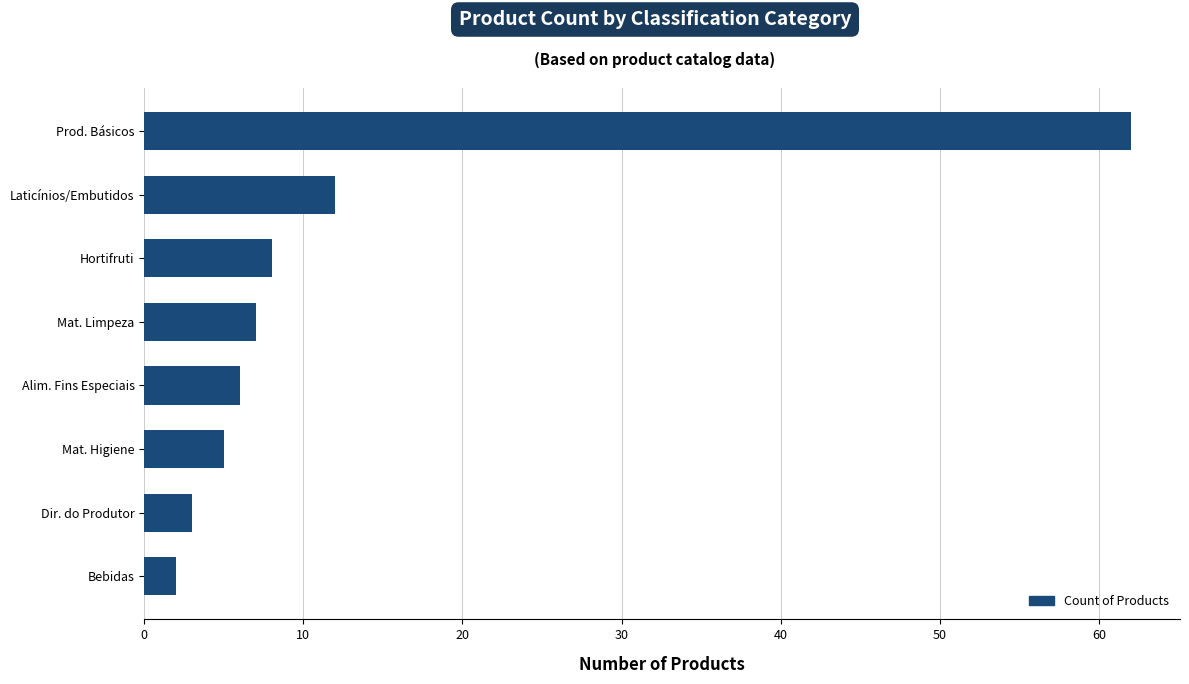

Reading top to bottom, what are all the values shown in this chart?

62	12	8	7	6	5	3	2